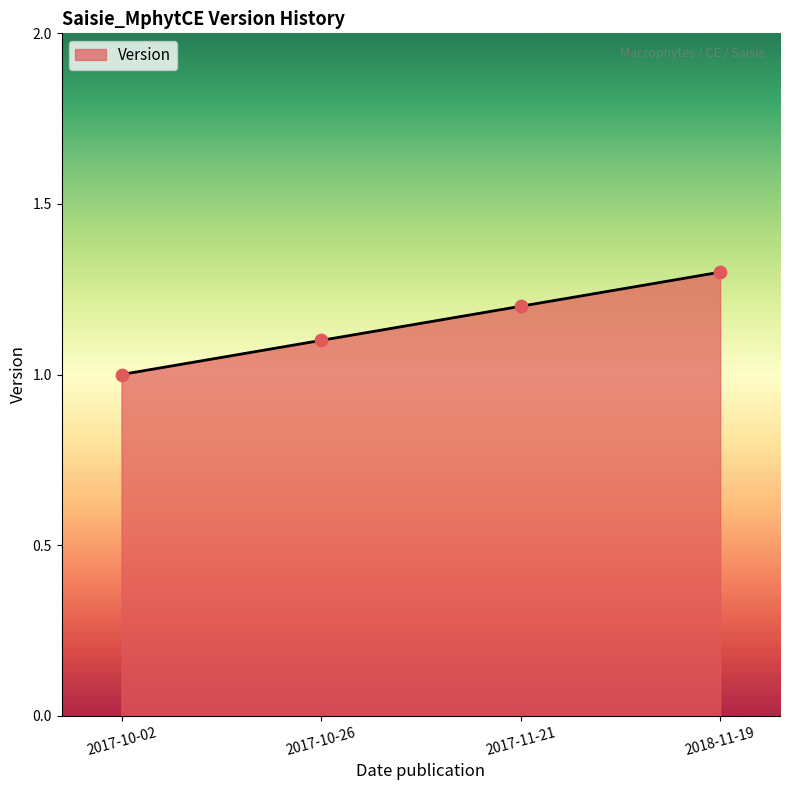

Approximately how many times larger is the value at 2017-10-26 compared to 2017-10-02?

1.1